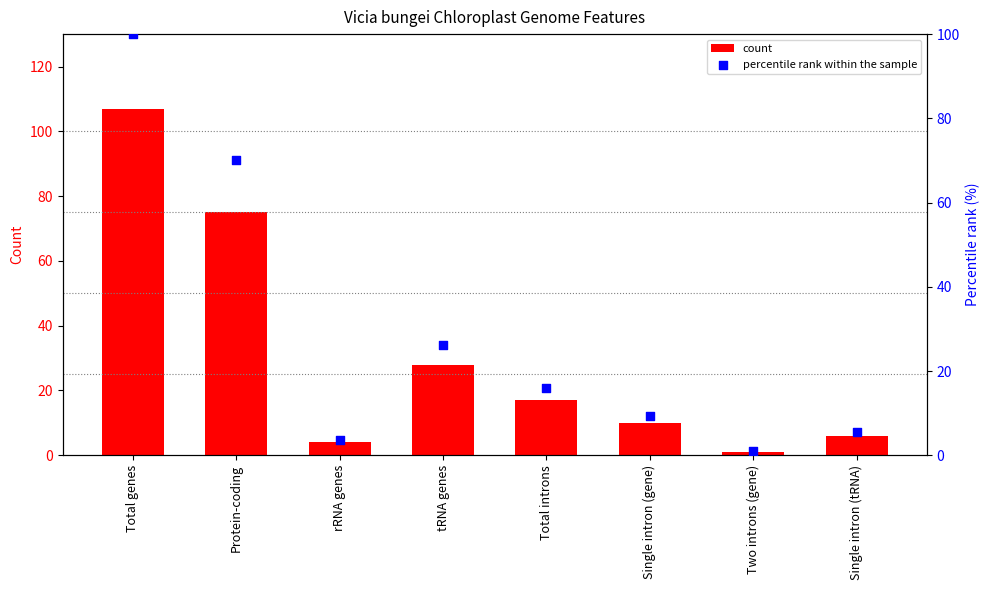

What are all the series names shown in the legend?

count, percentile rank within the sample